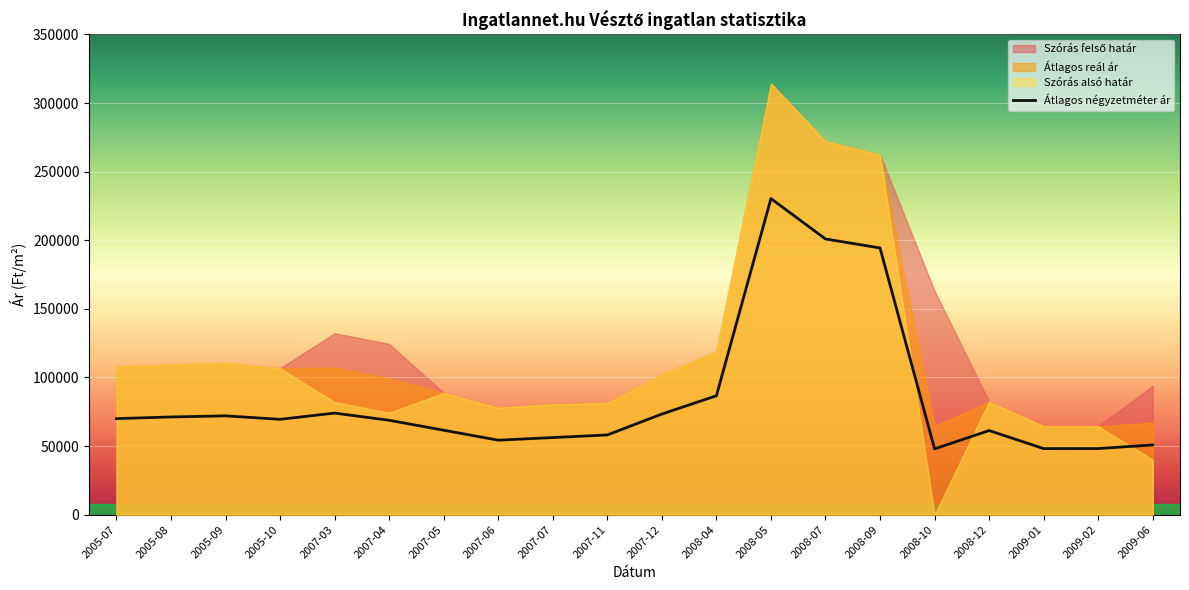

Reading right to left, list all the values displayed in this chart.

50815	48172	48151	61305	47954	194387	200930	230357	86667	73333	58095	56190	54285	61537	68789	74027	69481	72014	71208	70000